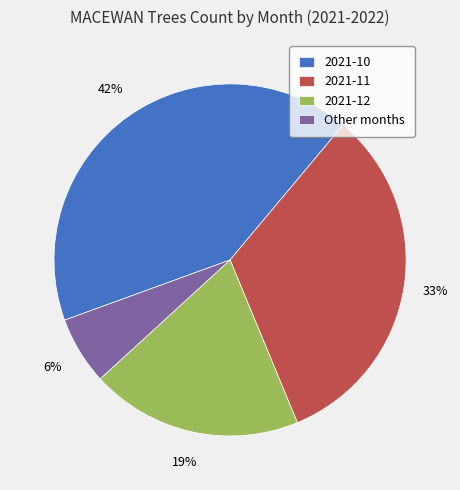

Does any single category account for the majority?

No